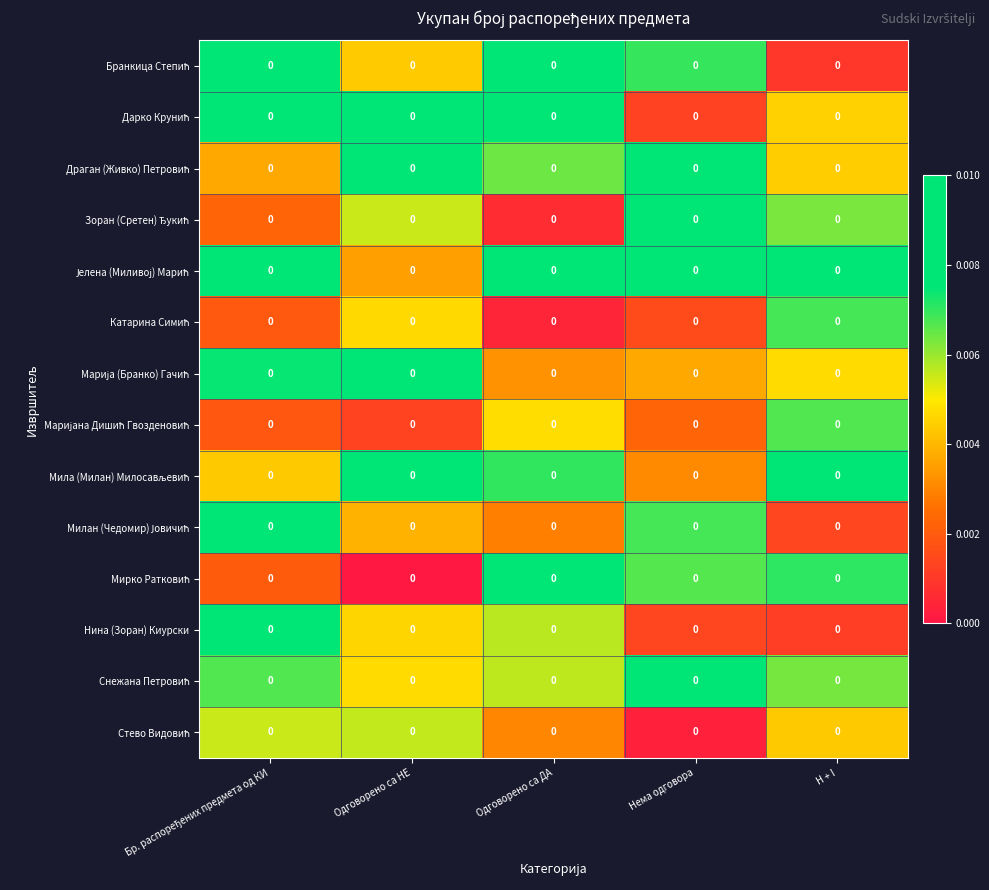

List the labels in order of Марија (Бранко) Гачић value, largest first.

Одговорено са НЕ, Бр. распоређених предмета од КИ, H + I, Нема одговора, Одговорено са ДА